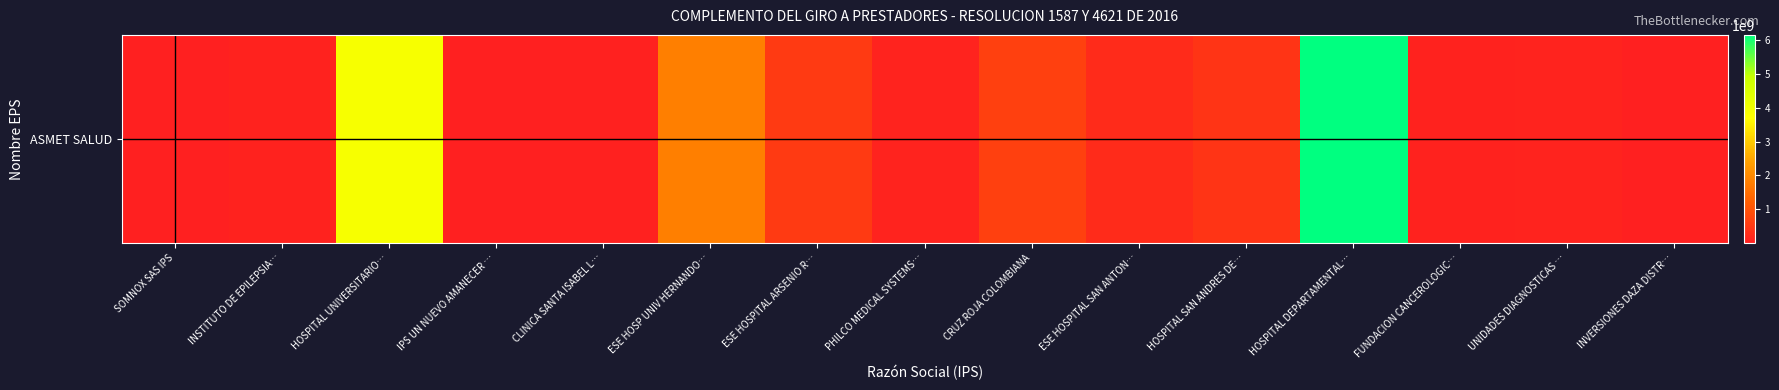

At which category does the chart reach its peak across all series?

HOSPITAL DEPARTAMENTAL…